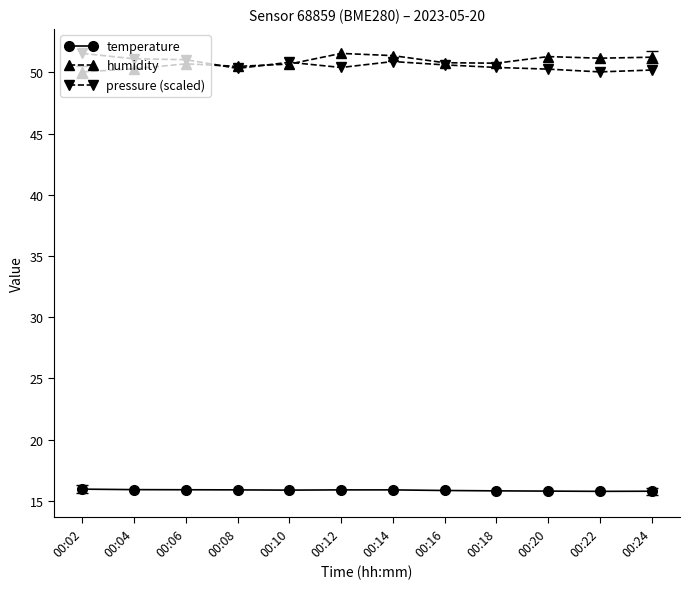

Is this an area chart (filled region under the line)?

No